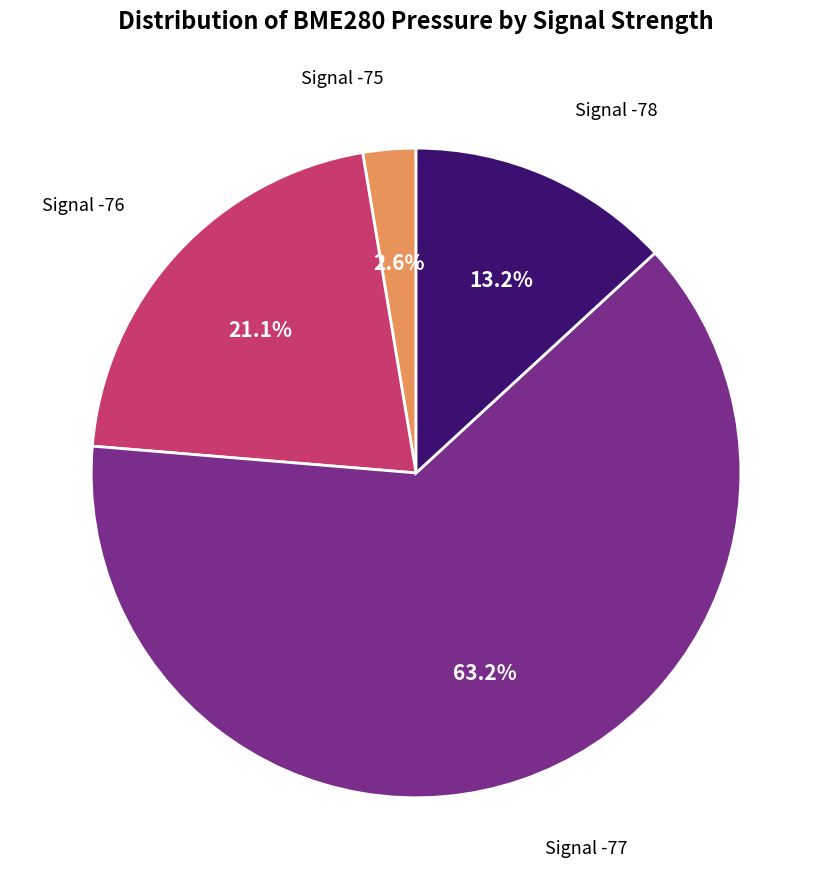

Is there any slice that represents more than half of the pie?

Yes